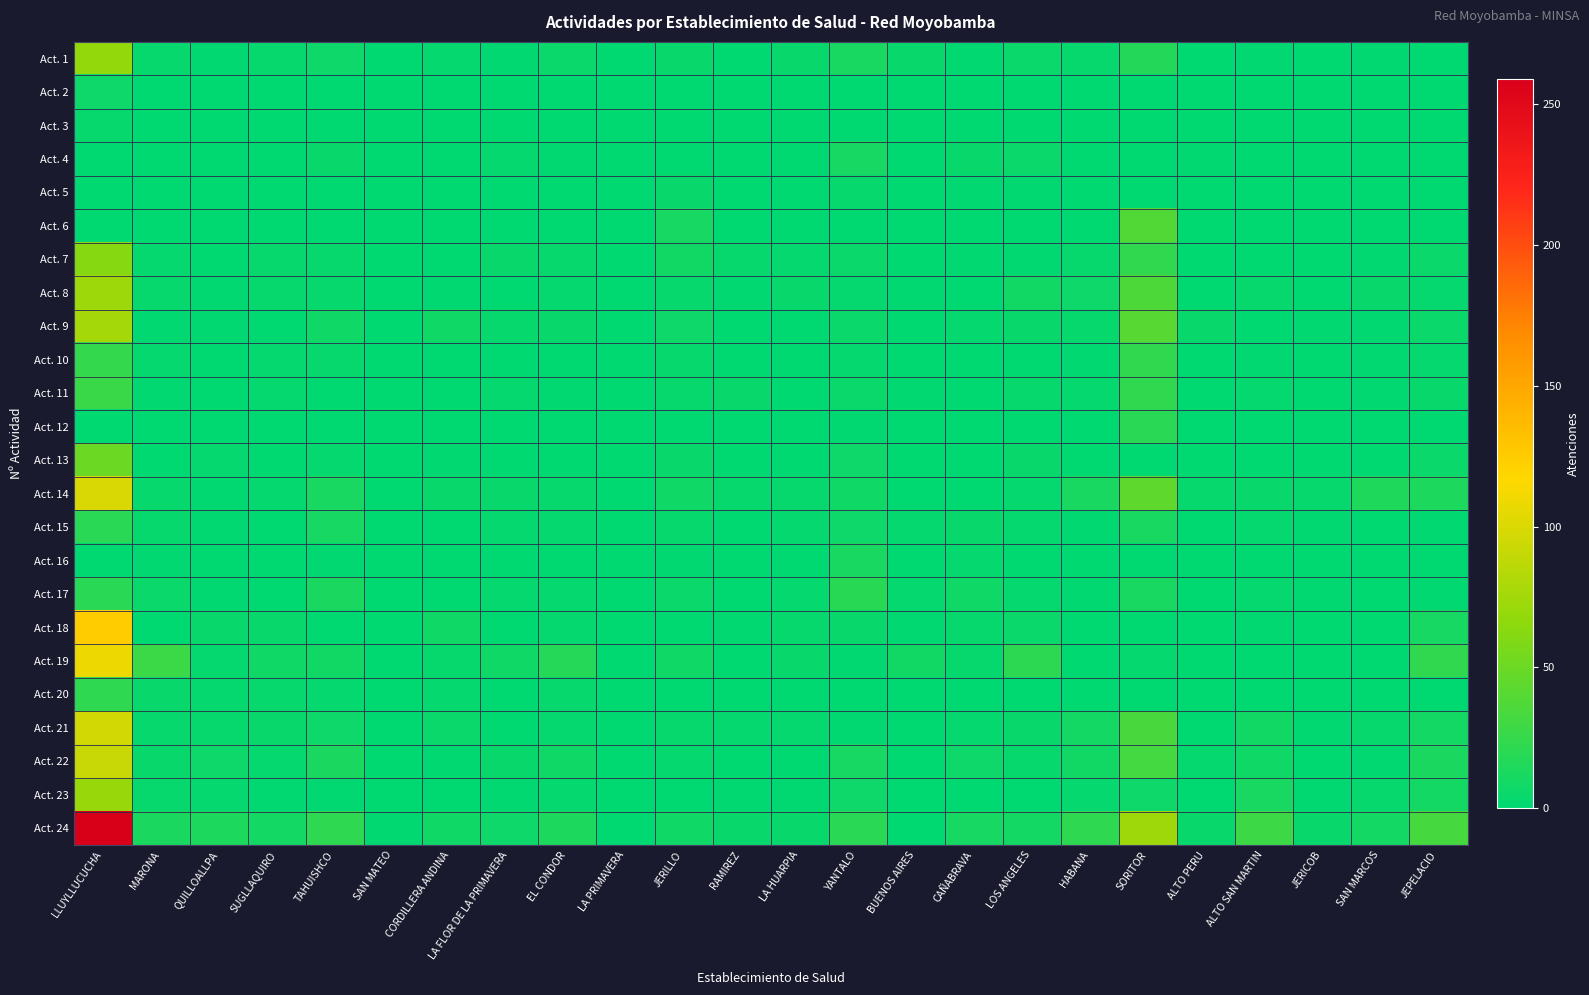

Reading left to right, what are all the values shown in this chart?

Act. 1: LLUYLLUCUCHA=68	MARONA=4	QUILLOALLPA=2	SUGLLAQUIRO=4	TAHUISHCO=7	SAN MATEO=0	CORDILLERA ANDINA=3	LA FLOR DE LA PRIMAVERA=2	EL CONDOR=6	LA PRIMAVERA=0	JERILLO=5	RAMIREZ=1	LA HUARPIA=5	YANTALO=12	BUENOS AIRES=5	CAÑABRAVA=2	LOS ANGELES=6	HABANA=4	SORITOR=17	ALTO PERU=1	ALTO SAN MARTIN=2	JERICOB=1	SAN MARCOS=2	JEPELACIO=1
Act. 2: LLUYLLUCUCHA=7	MARONA=0	QUILLOALLPA=0	SUGLLAQUIRO=0	TAHUISHCO=0	SAN MATEO=0	CORDILLERA ANDINA=0	LA FLOR DE LA PRIMAVERA=1	EL CONDOR=0	LA PRIMAVERA=0	JERILLO=0	RAMIREZ=0	LA HUARPIA=0	YANTALO=0	BUENOS AIRES=0	CAÑABRAVA=0	LOS ANGELES=0	HABANA=0	SORITOR=1	ALTO PERU=0	ALTO SAN MARTIN=0	JERICOB=0	SAN MARCOS=0	JEPELACIO=0
Act. 3: LLUYLLUCUCHA=4	MARONA=0	QUILLOALLPA=0	SUGLLAQUIRO=1	TAHUISHCO=0	SAN MATEO=0	CORDILLERA ANDINA=0	LA FLOR DE LA PRIMAVERA=0	EL CONDOR=0	LA PRIMAVERA=0	JERILLO=0	RAMIREZ=0	LA HUARPIA=0	YANTALO=0	BUENOS AIRES=0	CAÑABRAVA=0	LOS ANGELES=0	HABANA=0	SORITOR=1	ALTO PERU=0	ALTO SAN MARTIN=0	JERICOB=0	SAN MARCOS=0	JEPELACIO=1
Act. 4: LLUYLLUCUCHA=1	MARONA=0	QUILLOALLPA=1	SUGLLAQUIRO=1	TAHUISHCO=5	SAN MATEO=1	CORDILLERA ANDINA=1	LA FLOR DE LA PRIMAVERA=3	EL CONDOR=2	LA PRIMAVERA=0	JERILLO=0	RAMIREZ=0	LA HUARPIA=1	YANTALO=11	BUENOS AIRES=0	CAÑABRAVA=5	LOS ANGELES=6	HABANA=1	SORITOR=0	ALTO PERU=2	ALTO SAN MARTIN=0	JERICOB=0	SAN MARCOS=0	JEPELACIO=0
Act. 5: LLUYLLUCUCHA=0	MARONA=1	QUILLOALLPA=0	SUGLLAQUIRO=0	TAHUISHCO=0	SAN MATEO=0	CORDILLERA ANDINA=0	LA FLOR DE LA PRIMAVERA=0	EL CONDOR=0	LA PRIMAVERA=0	JERILLO=5	RAMIREZ=0	LA HUARPIA=0	YANTALO=4	BUENOS AIRES=1	CAÑABRAVA=2	LOS ANGELES=2	HABANA=0	SORITOR=1	ALTO PERU=1	ALTO SAN MARTIN=0	JERICOB=1	SAN MARCOS=0	JEPELACIO=1
Act. 6: LLUYLLUCUCHA=0	MARONA=0	QUILLOALLPA=1	SUGLLAQUIRO=0	TAHUISHCO=0	SAN MATEO=0	CORDILLERA ANDINA=0	LA FLOR DE LA PRIMAVERA=0	EL CONDOR=0	LA PRIMAVERA=0	JERILLO=11	RAMIREZ=0	LA HUARPIA=0	YANTALO=0	BUENOS AIRES=0	CAÑABRAVA=0	LOS ANGELES=0	HABANA=0	SORITOR=38	ALTO PERU=0	ALTO SAN MARTIN=0	JERICOB=0	SAN MARCOS=0	JEPELACIO=0
Act. 7: LLUYLLUCUCHA=62	MARONA=3	QUILLOALLPA=0	SUGLLAQUIRO=4	TAHUISHCO=4	SAN MATEO=0	CORDILLERA ANDINA=0	LA FLOR DE LA PRIMAVERA=5	EL CONDOR=4	LA PRIMAVERA=0	JERILLO=9	RAMIREZ=4	LA HUARPIA=3	YANTALO=6	BUENOS AIRES=0	CAÑABRAVA=2	LOS ANGELES=2	HABANA=4	SORITOR=23	ALTO PERU=0	ALTO SAN MARTIN=1	JERICOB=1	SAN MARCOS=2	JEPELACIO=6
Act. 8: LLUYLLUCUCHA=72	MARONA=4	QUILLOALLPA=2	SUGLLAQUIRO=4	TAHUISHCO=4	SAN MATEO=0	CORDILLERA ANDINA=2	LA FLOR DE LA PRIMAVERA=0	EL CONDOR=3	LA PRIMAVERA=0	JERILLO=4	RAMIREZ=2	LA HUARPIA=5	YANTALO=3	BUENOS AIRES=2	CAÑABRAVA=1	LOS ANGELES=9	HABANA=7	SORITOR=36	ALTO PERU=1	ALTO SAN MARTIN=4	JERICOB=0	SAN MARCOS=5	JEPELACIO=3
Act. 9: LLUYLLUCUCHA=76	MARONA=2	QUILLOALLPA=2	SUGLLAQUIRO=1	TAHUISHCO=8	SAN MATEO=1	CORDILLERA ANDINA=8	LA FLOR DE LA PRIMAVERA=4	EL CONDOR=5	LA PRIMAVERA=0	JERILLO=7	RAMIREZ=0	LA HUARPIA=0	YANTALO=6	BUENOS AIRES=0	CAÑABRAVA=3	LOS ANGELES=5	HABANA=4	SORITOR=41	ALTO PERU=5	ALTO SAN MARTIN=1	JERICOB=2	SAN MARCOS=2	JEPELACIO=6
Act. 10: LLUYLLUCUCHA=25	MARONA=3	QUILLOALLPA=0	SUGLLAQUIRO=3	TAHUISHCO=4	SAN MATEO=0	CORDILLERA ANDINA=1	LA FLOR DE LA PRIMAVERA=1	EL CONDOR=1	LA PRIMAVERA=0	JERILLO=4	RAMIREZ=0	LA HUARPIA=1	YANTALO=3	BUENOS AIRES=0	CAÑABRAVA=0	LOS ANGELES=1	HABANA=2	SORITOR=23	ALTO PERU=1	ALTO SAN MARTIN=2	JERICOB=0	SAN MARCOS=2	JEPELACIO=3
Act. 11: LLUYLLUCUCHA=27	MARONA=2	QUILLOALLPA=1	SUGLLAQUIRO=3	TAHUISHCO=1	SAN MATEO=1	CORDILLERA ANDINA=1	LA FLOR DE LA PRIMAVERA=3	EL CONDOR=2	LA PRIMAVERA=0	JERILLO=4	RAMIREZ=5	LA HUARPIA=1	YANTALO=6	BUENOS AIRES=2	CAÑABRAVA=0	LOS ANGELES=4	HABANA=3	SORITOR=23	ALTO PERU=0	ALTO SAN MARTIN=3	JERICOB=0	SAN MARCOS=2	JEPELACIO=5
Act. 12: LLUYLLUCUCHA=0	MARONA=0	QUILLOALLPA=0	SUGLLAQUIRO=0	TAHUISHCO=1	SAN MATEO=0	CORDILLERA ANDINA=0	LA FLOR DE LA PRIMAVERA=0	EL CONDOR=0	LA PRIMAVERA=0	JERILLO=0	RAMIREZ=0	LA HUARPIA=0	YANTALO=2	BUENOS AIRES=0	CAÑABRAVA=0	LOS ANGELES=0	HABANA=0	SORITOR=20	ALTO PERU=0	ALTO SAN MARTIN=0	JERICOB=0	SAN MARCOS=0	JEPELACIO=0
Act. 13: LLUYLLUCUCHA=50	MARONA=0	QUILLOALLPA=3	SUGLLAQUIRO=0	TAHUISHCO=3	SAN MATEO=0	CORDILLERA ANDINA=2	LA FLOR DE LA PRIMAVERA=0	EL CONDOR=0	LA PRIMAVERA=0	JERILLO=5	RAMIREZ=0	LA HUARPIA=1	YANTALO=7	BUENOS AIRES=1	CAÑABRAVA=1	LOS ANGELES=5	HABANA=0	SORITOR=1	ALTO PERU=0	ALTO SAN MARTIN=0	JERICOB=0	SAN MARCOS=0	JEPELACIO=6
Act. 14: LLUYLLUCUCHA=100	MARONA=4	QUILLOALLPA=2	SUGLLAQUIRO=3	TAHUISHCO=12	SAN MATEO=0	CORDILLERA ANDINA=5	LA FLOR DE LA PRIMAVERA=5	EL CONDOR=4	LA PRIMAVERA=0	JERILLO=8	RAMIREZ=4	LA HUARPIA=4	YANTALO=8	BUENOS AIRES=0	CAÑABRAVA=1	LOS ANGELES=3	HABANA=12	SORITOR=44	ALTO PERU=4	ALTO SAN MARTIN=5	JERICOB=4	SAN MARCOS=15	JEPELACIO=14
Act. 15: LLUYLLUCUCHA=20	MARONA=4	QUILLOALLPA=2	SUGLLAQUIRO=0	TAHUISHCO=11	SAN MATEO=0	CORDILLERA ANDINA=1	LA FLOR DE LA PRIMAVERA=3	EL CONDOR=3	LA PRIMAVERA=0	JERILLO=4	RAMIREZ=0	LA HUARPIA=3	YANTALO=7	BUENOS AIRES=3	CAÑABRAVA=5	LOS ANGELES=3	HABANA=2	SORITOR=12	ALTO PERU=0	ALTO SAN MARTIN=3	JERICOB=2	SAN MARCOS=0	JEPELACIO=2
Act. 16: LLUYLLUCUCHA=0	MARONA=2	QUILLOALLPA=0	SUGLLAQUIRO=0	TAHUISHCO=2	SAN MATEO=1	CORDILLERA ANDINA=0	LA FLOR DE LA PRIMAVERA=0	EL CONDOR=0	LA PRIMAVERA=0	JERILLO=2	RAMIREZ=0	LA HUARPIA=0	YANTALO=12	BUENOS AIRES=0	CAÑABRAVA=3	LOS ANGELES=0	HABANA=0	SORITOR=0	ALTO PERU=0	ALTO SAN MARTIN=0	JERICOB=0	SAN MARCOS=0	JEPELACIO=0
Act. 17: LLUYLLUCUCHA=20	MARONA=6	QUILLOALLPA=2	SUGLLAQUIRO=0	TAHUISHCO=13	SAN MATEO=1	CORDILLERA ANDINA=1	LA FLOR DE LA PRIMAVERA=3	EL CONDOR=3	LA PRIMAVERA=0	JERILLO=6	RAMIREZ=0	LA HUARPIA=3	YANTALO=19	BUENOS AIRES=3	CAÑABRAVA=8	LOS ANGELES=3	HABANA=2	SORITOR=12	ALTO PERU=0	ALTO SAN MARTIN=3	JERICOB=2	SAN MARCOS=0	JEPELACIO=2
Act. 18: LLUYLLUCUCHA=125	MARONA=0	QUILLOALLPA=5	SUGLLAQUIRO=5	TAHUISHCO=0	SAN MATEO=0	CORDILLERA ANDINA=8	LA FLOR DE LA PRIMAVERA=0	EL CONDOR=3	LA PRIMAVERA=0	JERILLO=1	RAMIREZ=2	LA HUARPIA=4	YANTALO=5	BUENOS AIRES=2	CAÑABRAVA=4	LOS ANGELES=6	HABANA=0	SORITOR=0	ALTO PERU=0	ALTO SAN MARTIN=2	JERICOB=0	SAN MARCOS=0	JEPELACIO=11
Act. 19: LLUYLLUCUCHA=109	MARONA=28	QUILLOALLPA=3	SUGLLAQUIRO=8	TAHUISHCO=9	SAN MATEO=1	CORDILLERA ANDINA=4	LA FLOR DE LA PRIMAVERA=8	EL CONDOR=18	LA PRIMAVERA=0	JERILLO=8	RAMIREZ=0	LA HUARPIA=5	YANTALO=2	BUENOS AIRES=9	CAÑABRAVA=4	LOS ANGELES=21	HABANA=0	SORITOR=3	ALTO PERU=0	ALTO SAN MARTIN=1	JERICOB=0	SAN MARCOS=0	JEPELACIO=23
Act. 20: LLUYLLUCUCHA=22	MARONA=5	QUILLOALLPA=3	SUGLLAQUIRO=4	TAHUISHCO=3	SAN MATEO=0	CORDILLERA ANDINA=3	LA FLOR DE LA PRIMAVERA=0	EL CONDOR=4	LA PRIMAVERA=0	JERILLO=0	RAMIREZ=0	LA HUARPIA=0	YANTALO=0	BUENOS AIRES=0	CAÑABRAVA=0	LOS ANGELES=0	HABANA=0	SORITOR=0	ALTO PERU=0	ALTO SAN MARTIN=0	JERICOB=0	SAN MARCOS=0	JEPELACIO=0
Act. 21: LLUYLLUCUCHA=97	MARONA=4	QUILLOALLPA=4	SUGLLAQUIRO=5	TAHUISHCO=7	SAN MATEO=0	CORDILLERA ANDINA=6	LA FLOR DE LA PRIMAVERA=0	EL CONDOR=3	LA PRIMAVERA=0	JERILLO=4	RAMIREZ=3	LA HUARPIA=3	YANTALO=2	BUENOS AIRES=1	CAÑABRAVA=3	LOS ANGELES=5	HABANA=10	SORITOR=34	ALTO PERU=1	ALTO SAN MARTIN=9	JERICOB=2	SAN MARCOS=4	JEPELACIO=10
Act. 22: LLUYLLUCUCHA=92	MARONA=5	QUILLOALLPA=7	SUGLLAQUIRO=3	TAHUISHCO=13	SAN MATEO=1	CORDILLERA ANDINA=2	LA FLOR DE LA PRIMAVERA=5	EL CONDOR=8	LA PRIMAVERA=0	JERILLO=3	RAMIREZ=0	LA HUARPIA=0	YANTALO=11	BUENOS AIRES=0	CAÑABRAVA=7	LOS ANGELES=4	HABANA=9	SORITOR=32	ALTO PERU=3	ALTO SAN MARTIN=8	JERICOB=1	SAN MARCOS=2	JEPELACIO=13
Act. 23: LLUYLLUCUCHA=70	MARONA=4	QUILLOALLPA=3	SUGLLAQUIRO=2	TAHUISHCO=2	SAN MATEO=1	CORDILLERA ANDINA=0	LA FLOR DE LA PRIMAVERA=2	EL CONDOR=3	LA PRIMAVERA=0	JERILLO=1	RAMIREZ=2	LA HUARPIA=2	YANTALO=7	BUENOS AIRES=0	CAÑABRAVA=1	LOS ANGELES=1	HABANA=3	SORITOR=7	ALTO PERU=1	ALTO SAN MARTIN=12	JERICOB=2	SAN MARCOS=4	JEPELACIO=10
Act. 24: LLUYLLUCUCHA=259	MARONA=13	QUILLOALLPA=14	SUGLLAQUIRO=10	TAHUISHCO=22	SAN MATEO=2	CORDILLERA ANDINA=8	LA FLOR DE LA PRIMAVERA=7	EL CONDOR=14	LA PRIMAVERA=0	JERILLO=8	RAMIREZ=5	LA HUARPIA=5	YANTALO=20	BUENOS AIRES=1	CAÑABRAVA=11	LOS ANGELES=10	HABANA=22	SORITOR=73	ALTO PERU=5	ALTO SAN MARTIN=29	JERICOB=5	SAN MARCOS=10	JEPELACIO=33